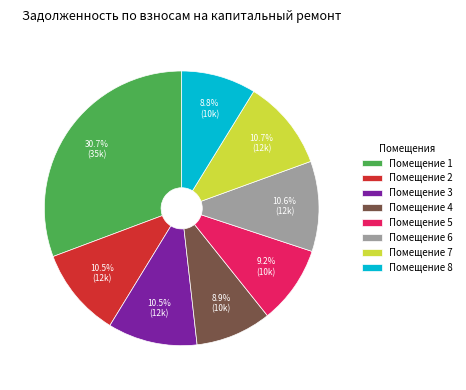

Does Помещение 1 represent more than half of the total?

No